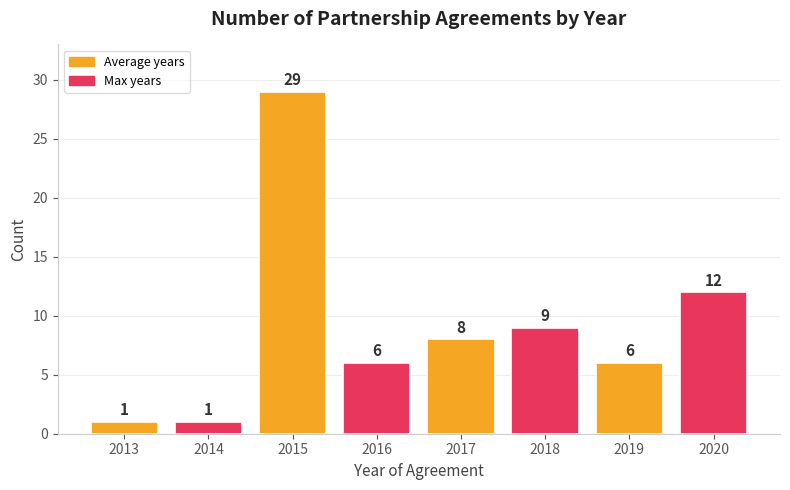

What is the maximum value shown in the chart?

29